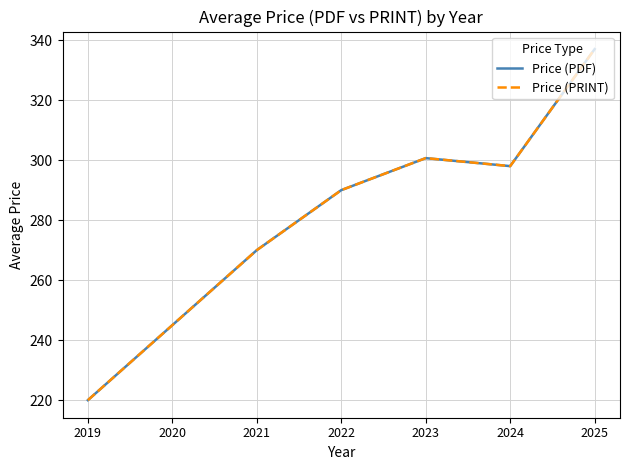

Is this an area chart (filled region under the line)?

No